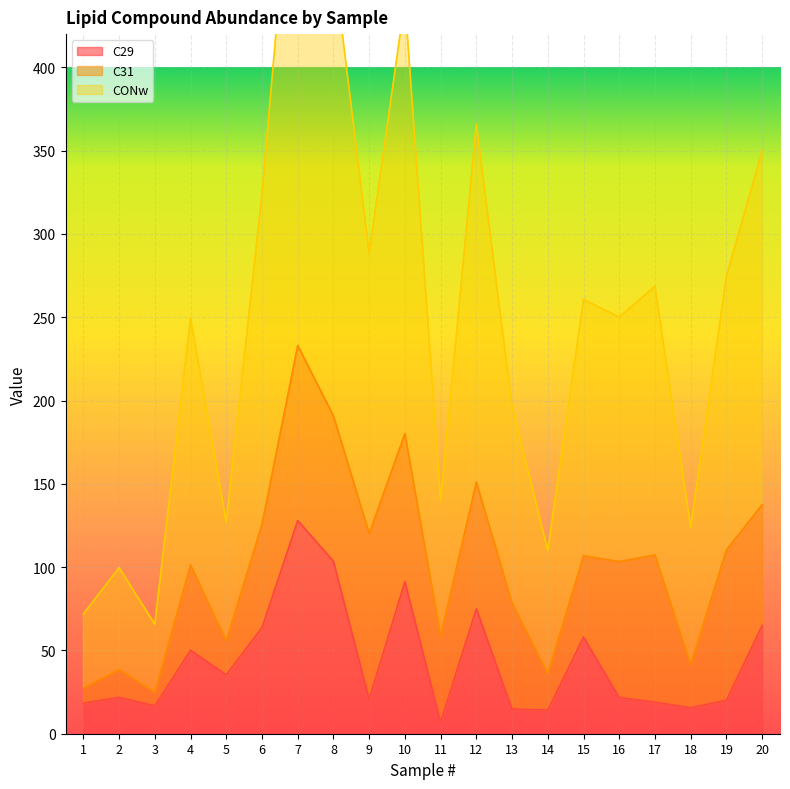

What is the difference between the maximum and second lowest values in the C29 series?

113.8